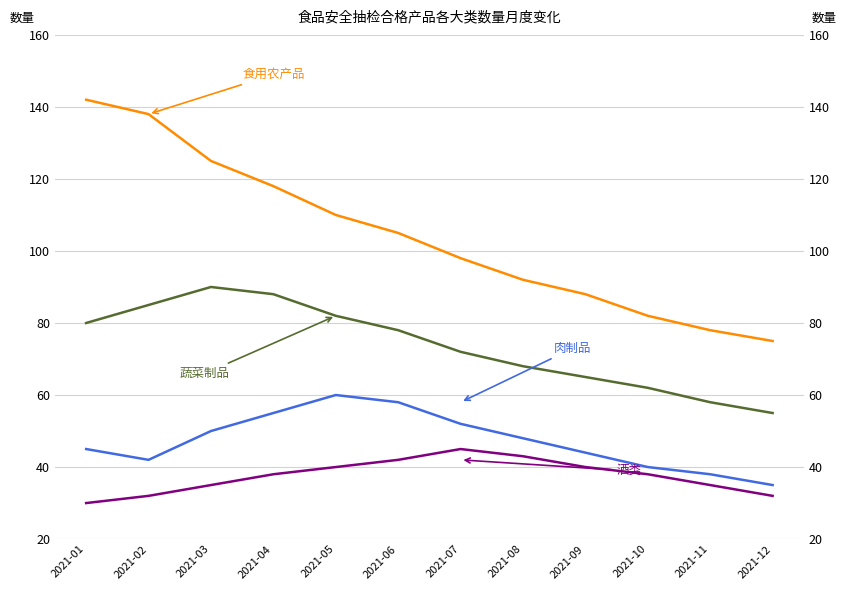

What is the smallest value displayed?

30